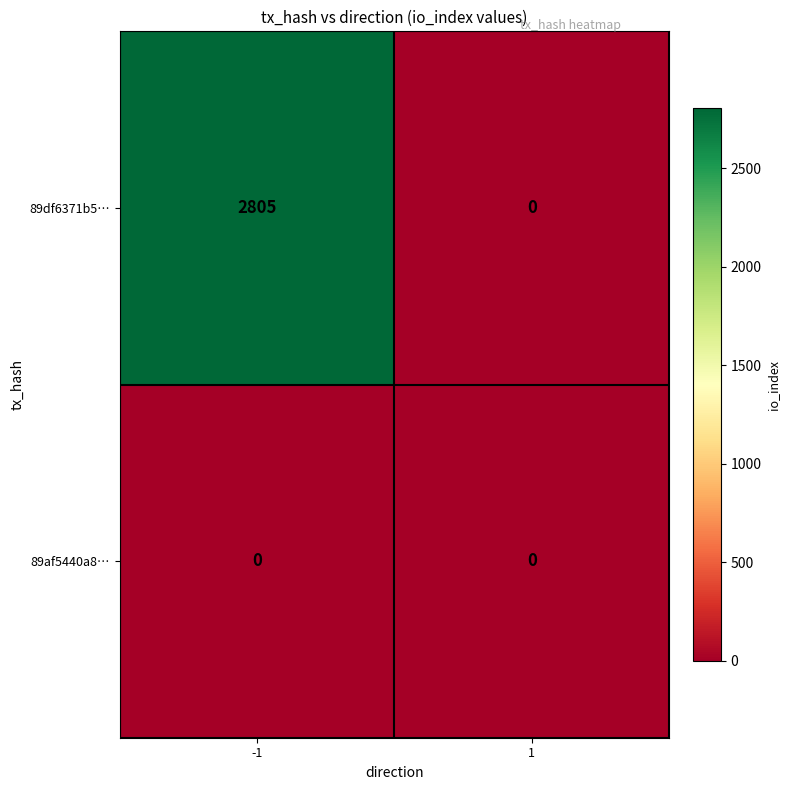

What is the greatest value displayed?

2805